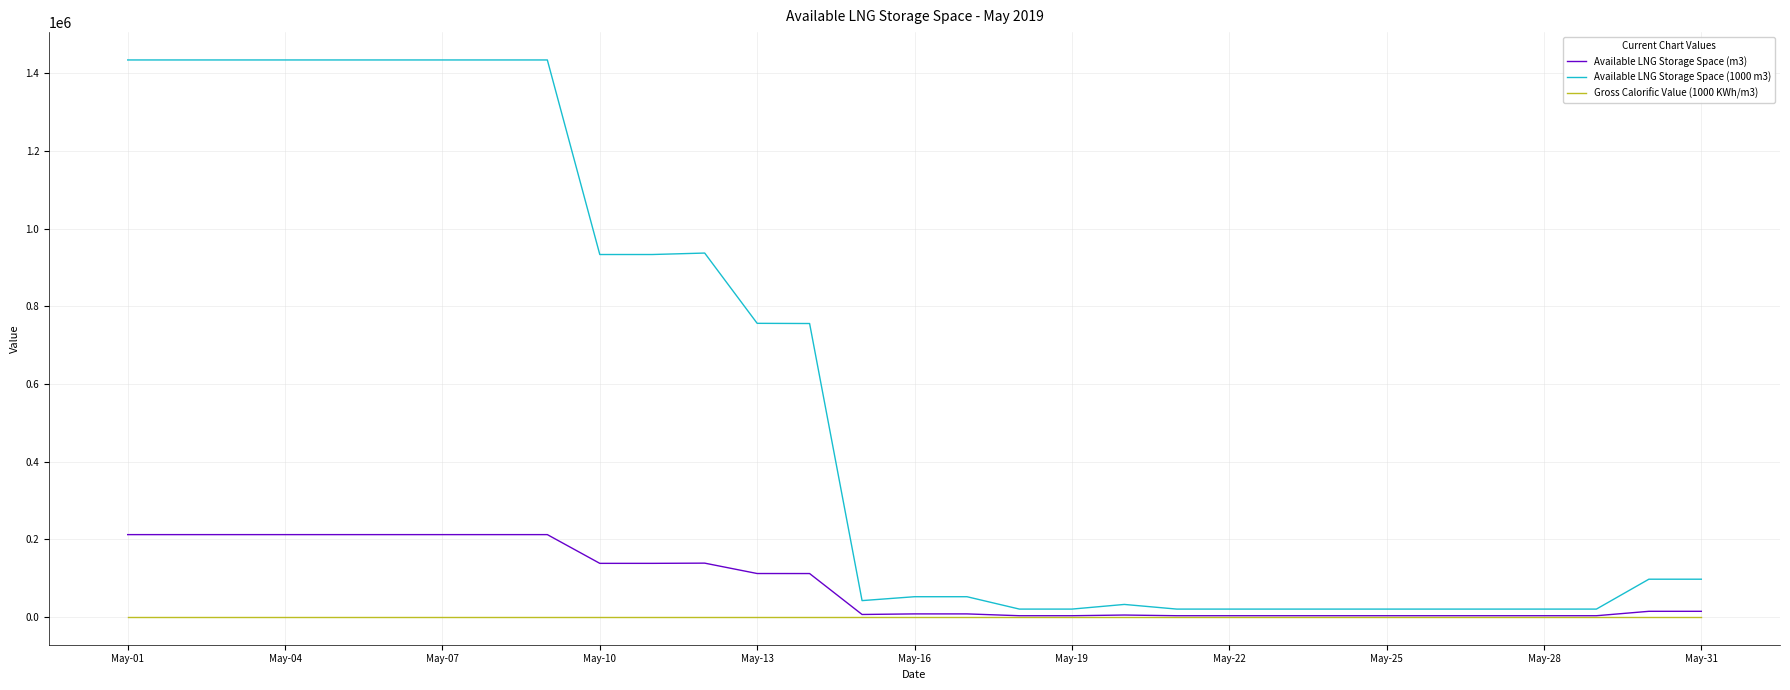

Which series has the largest range (max minus min)?

Available LNG Storage Space (1000 m3)